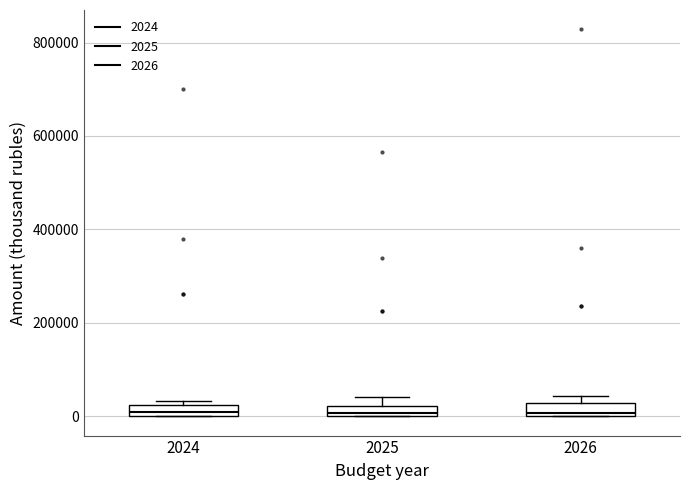

Where is the upper edge of the box at x = 2025 on the y-axis? The values are not printed on the chart, so give them approximately, as read against the axis.

20000